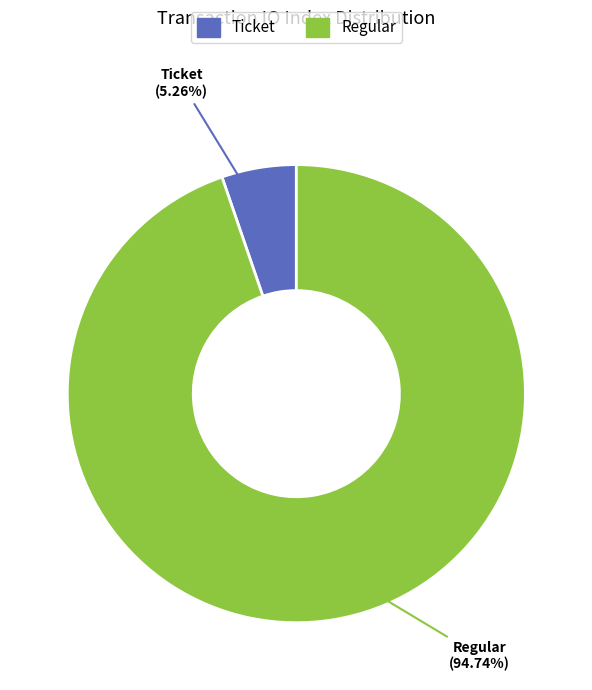

Is there a majority slice in this chart?

Yes